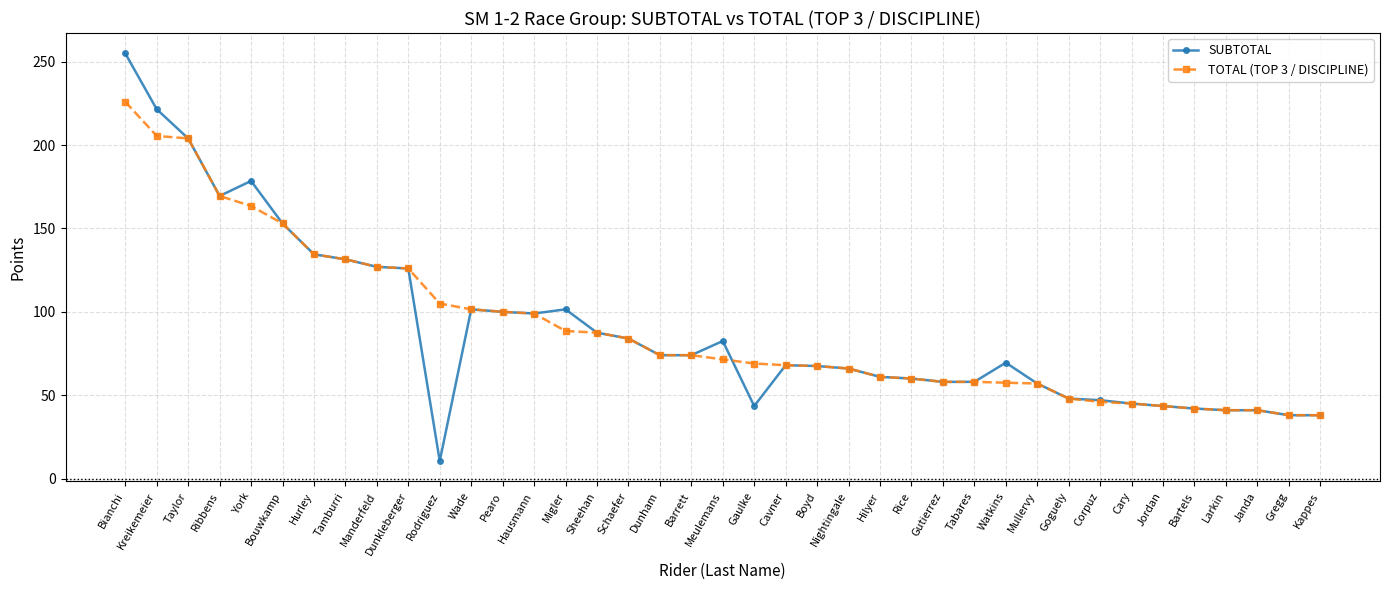

Which series has the widest spread of values?

SUBTOTAL